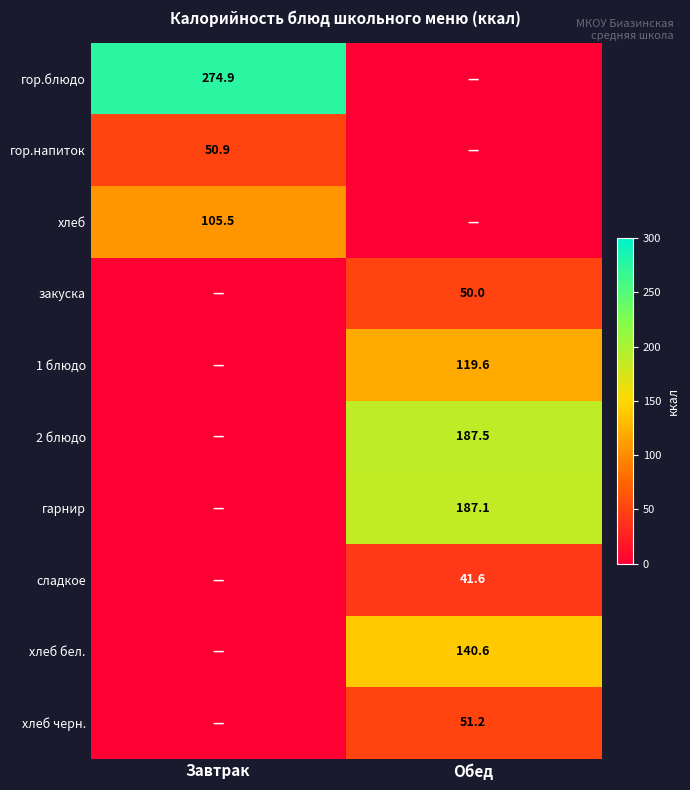

Is the value of сладкое at Обед greater than the value of хлеб бел. at Обед?

No